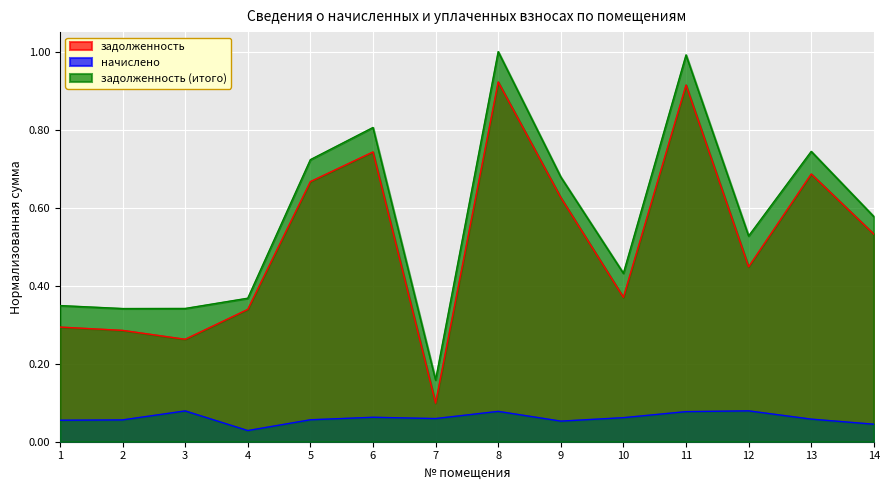

The value of начислено at 13 is 0.0. True or false?

False